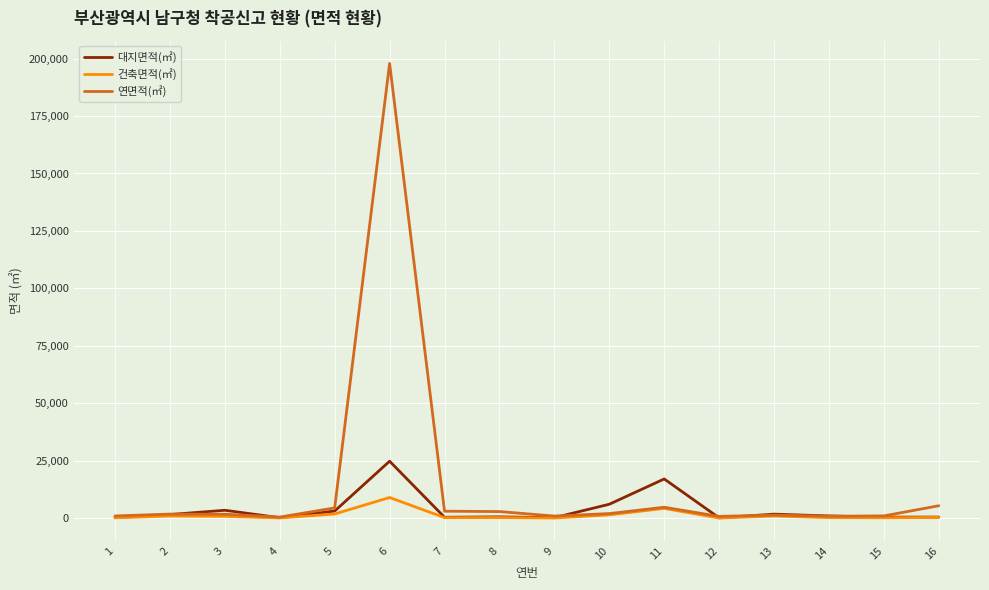

Which series changed the most between 5 and 11?

대지면적(㎡)